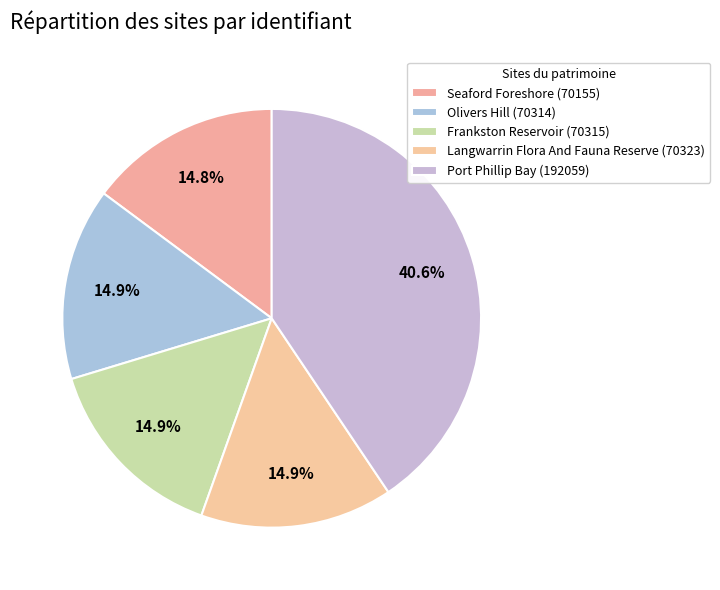

Is there a majority slice in this chart?

No